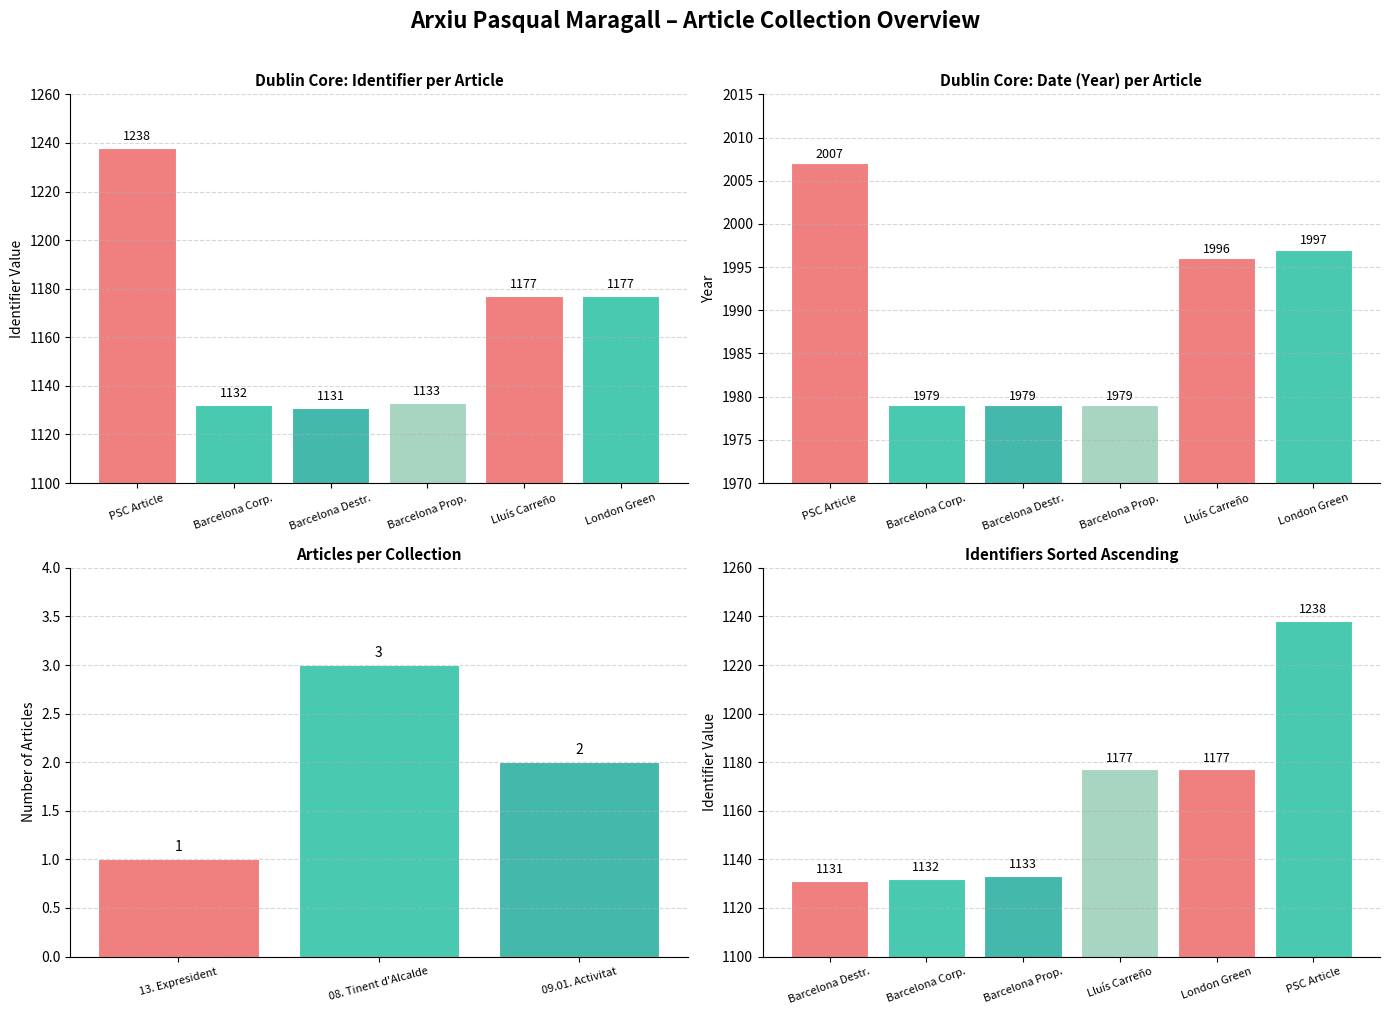

How many values exceed 1177?

1